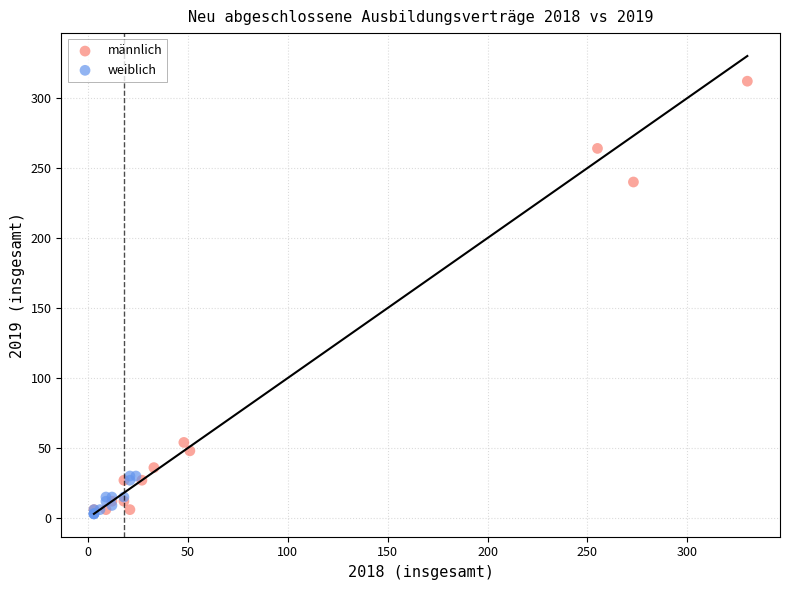

Which series contains the highest Y value?

männlich